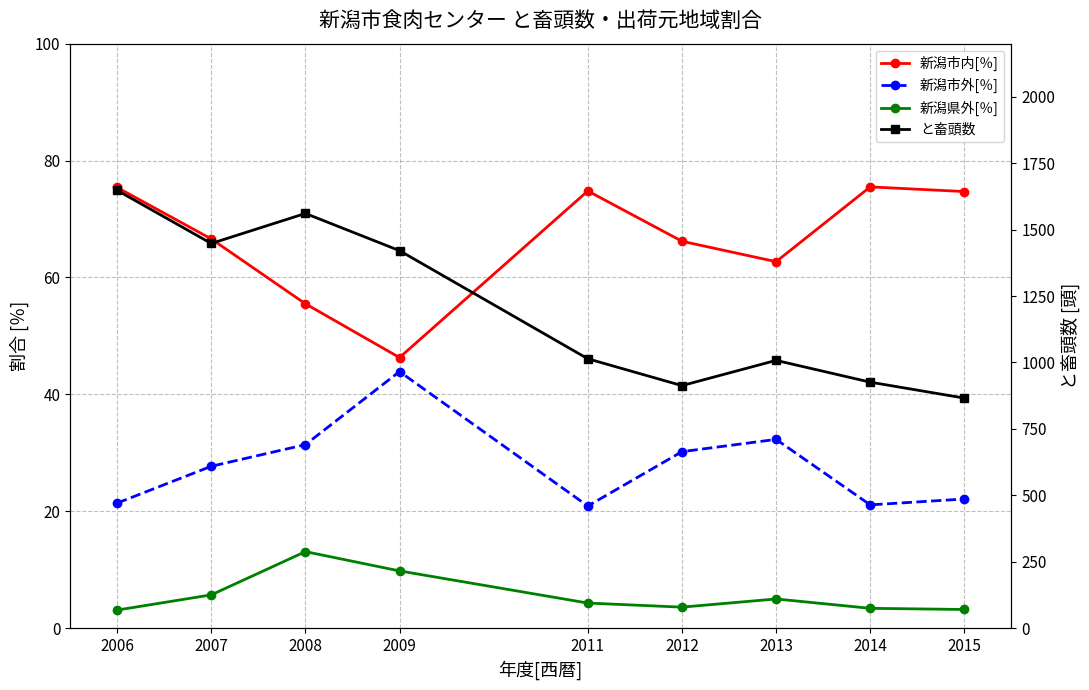

At which label does 新潟県外[％] first exceed 4?

2007